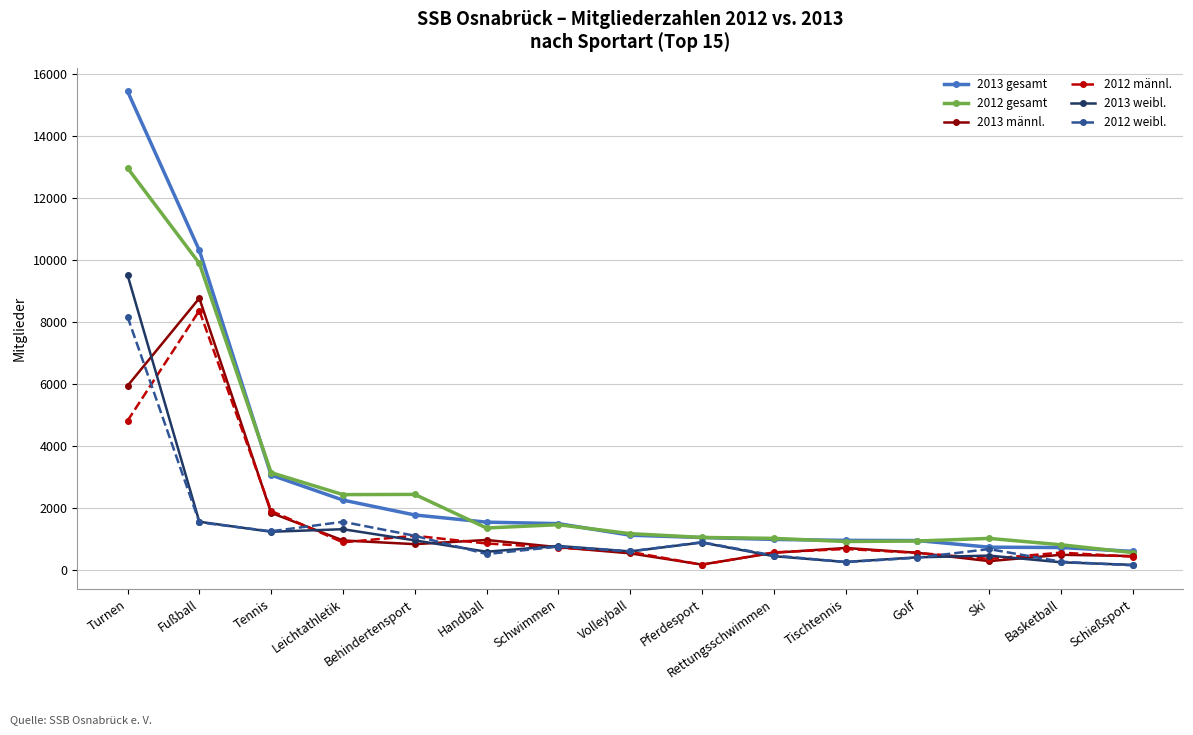

What are all the series names shown in the legend?

2013 gesamt, 2012 gesamt, 2013 männl., 2012 männl., 2013 weibl., 2012 weibl.